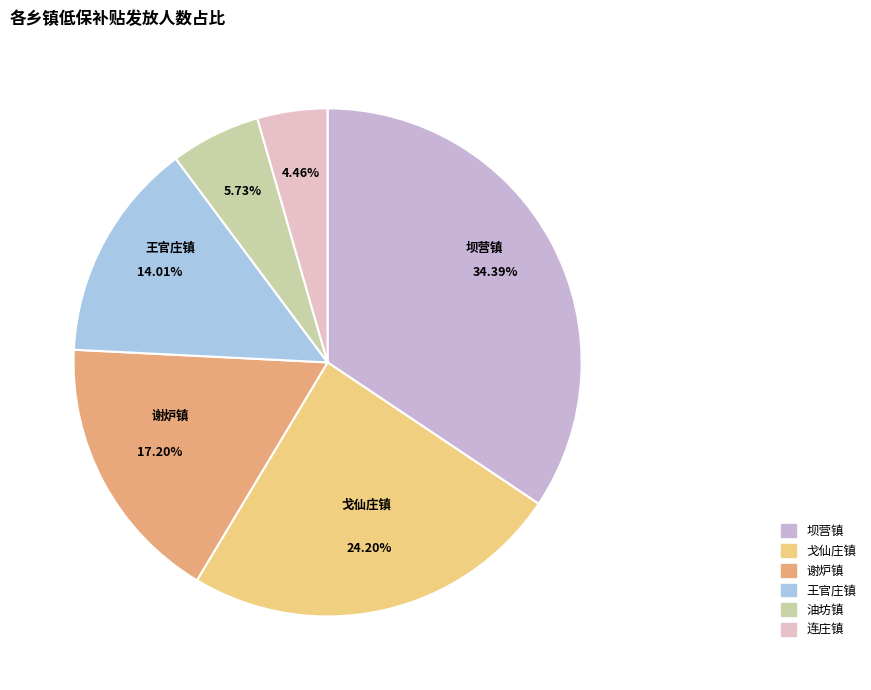

To the nearest percent, what is the difference between the largest and smallest slice percentages?

30%